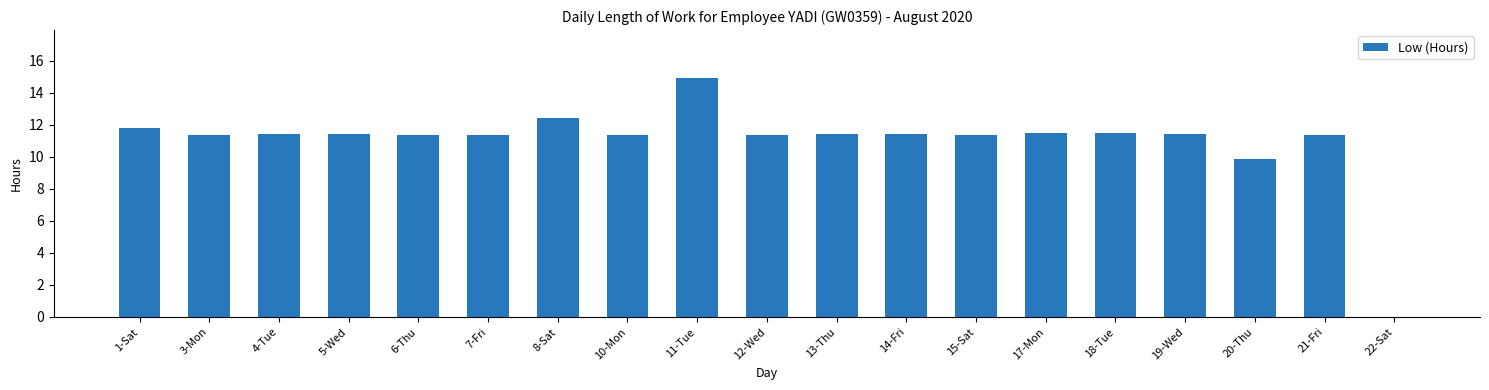

True or false: the data shows 14.9 at 11-Tue.

True